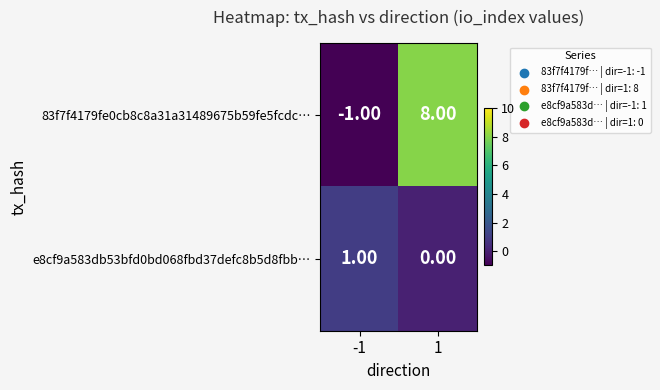

At 1, list the series in order from smallest to largest.

e8cf9a583db53bfd0bd068fbd37defc8b5d8fbb…, 83f7f4179fe0cb8c8a31a31489675b59fe5fcdc…